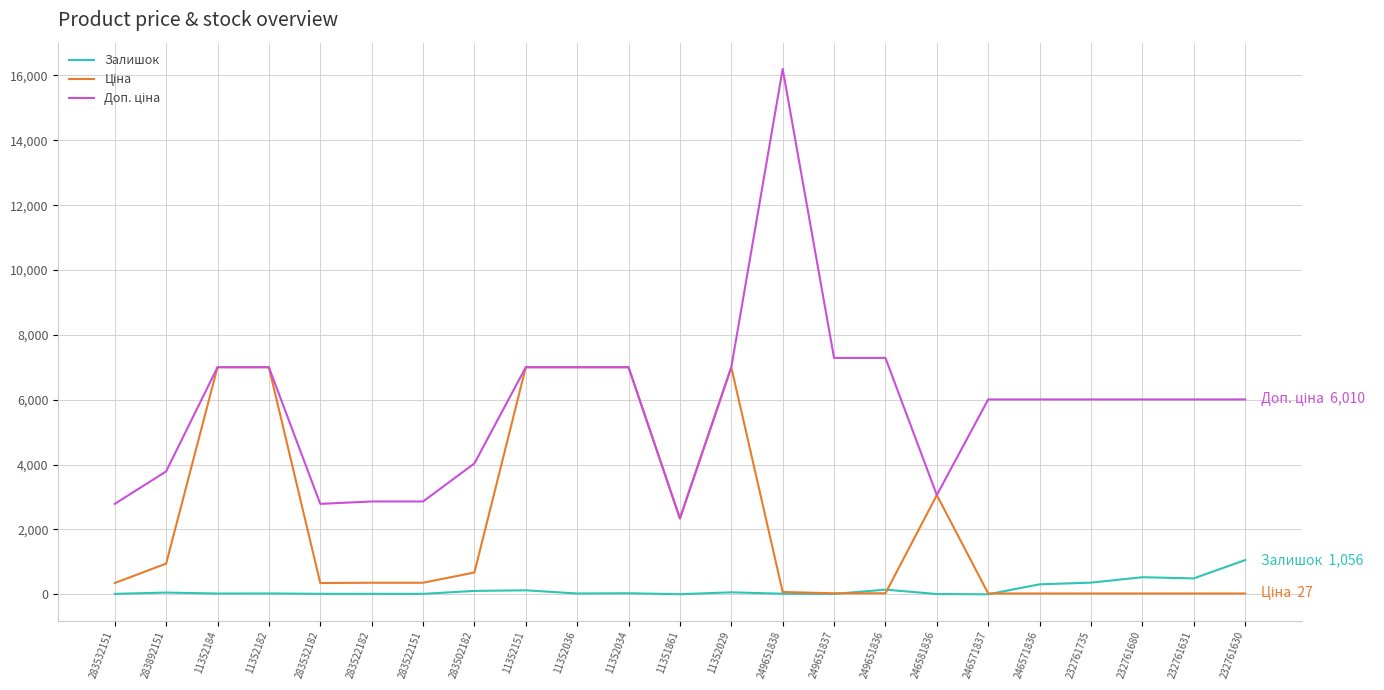

True or false: Залишок has more than 2 interior local peaks.

True